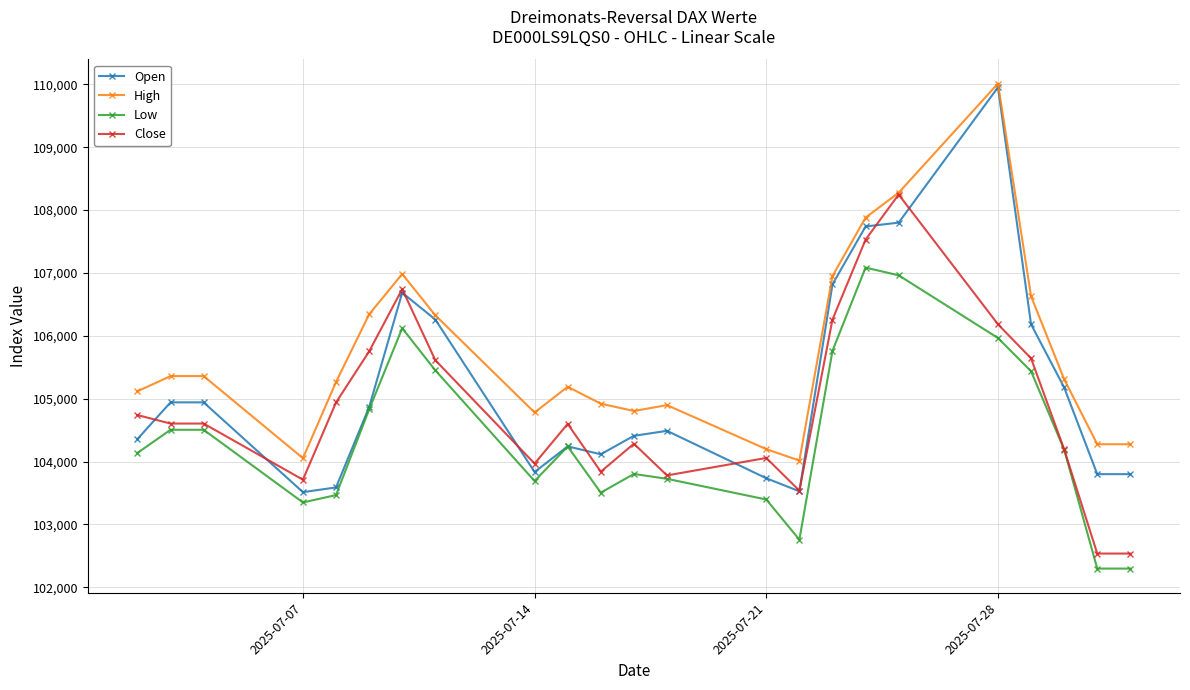

Which series has the widest spread of values?

Open